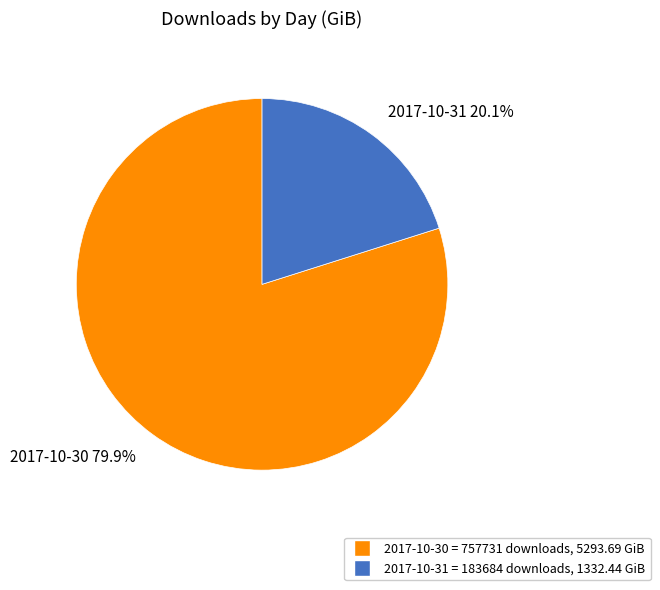

Is the sum of 2017-10-30 and 2017-10-31 greater than half?

Yes